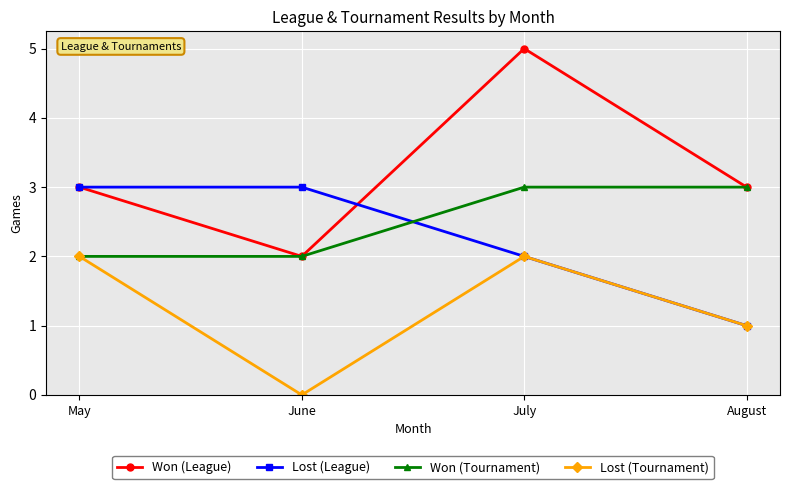

What is the average value of the Won (League) series?

3